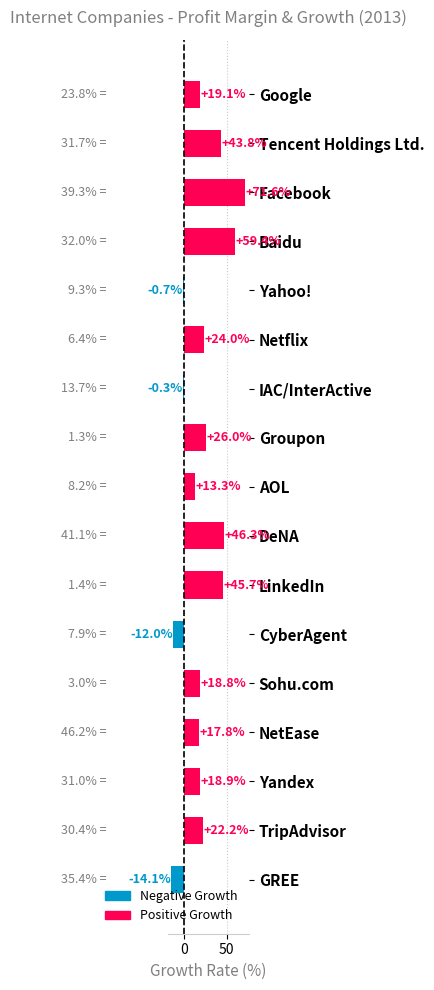

Is it true that the value at Google is 8.2?

False